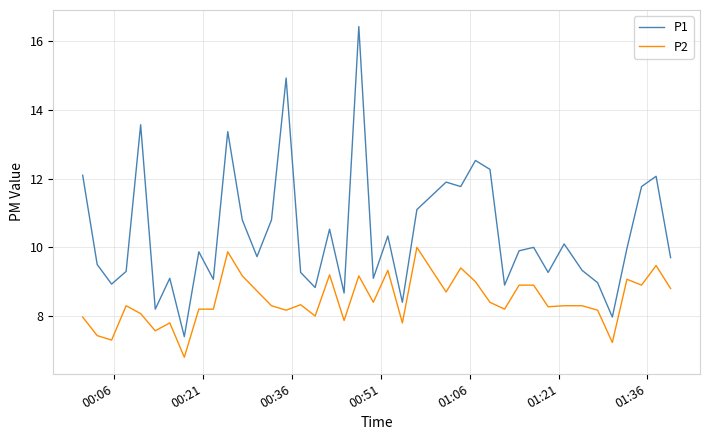

What is the sum of all P2 values?

338.0